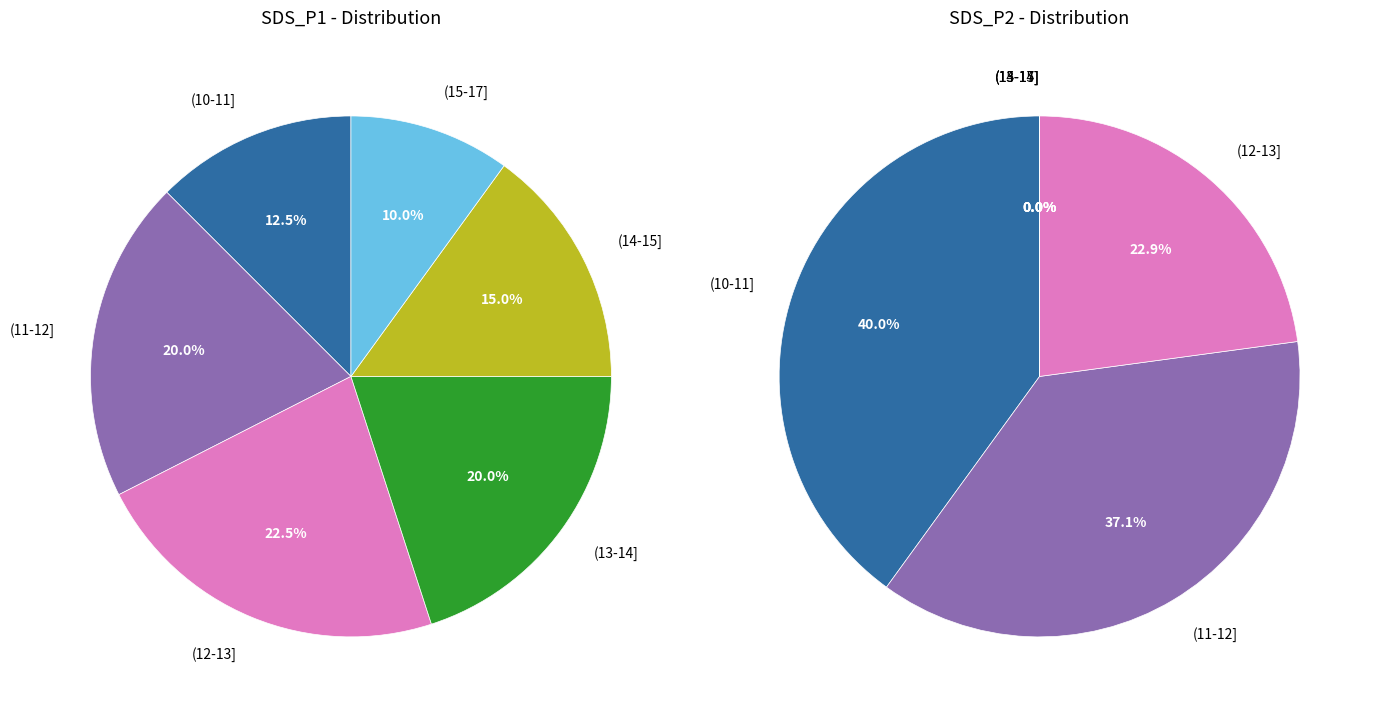

What is the ratio of the value at 28 to the value at 28?

1.0